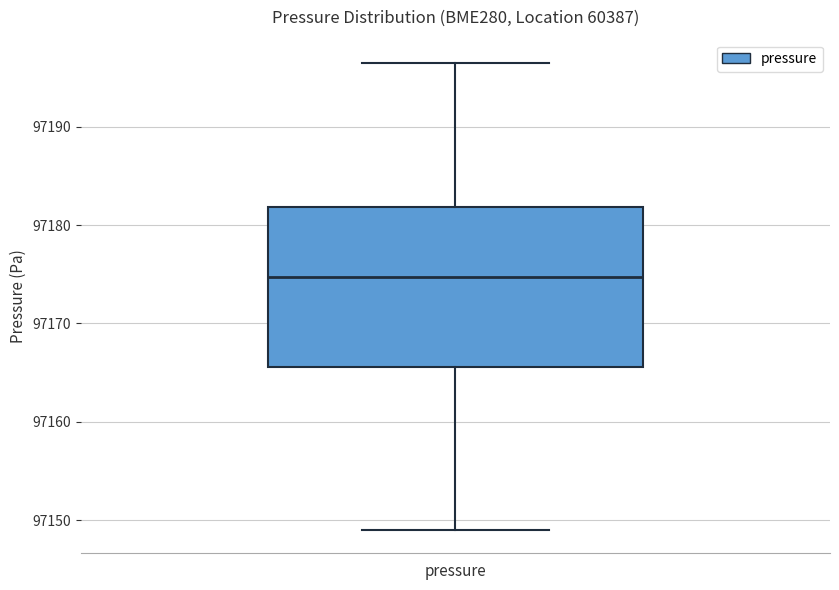

Transcribe this box plot: give where the median line is, the range the box spans, and where the two whiskers end, as read against the y-axis. The values are not printed on the chart, so give them approximately, as read against the axis.

median 97175, box 97166 to 97182, whiskers 97149 to 97196